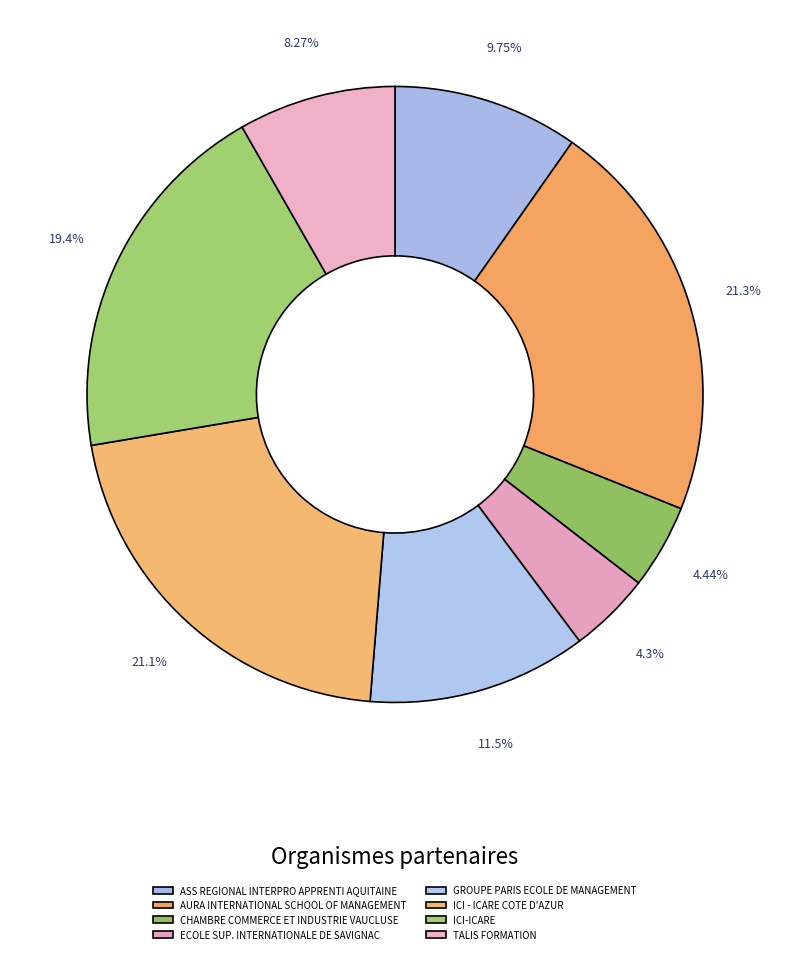

Count the number of slices in the pie.

8